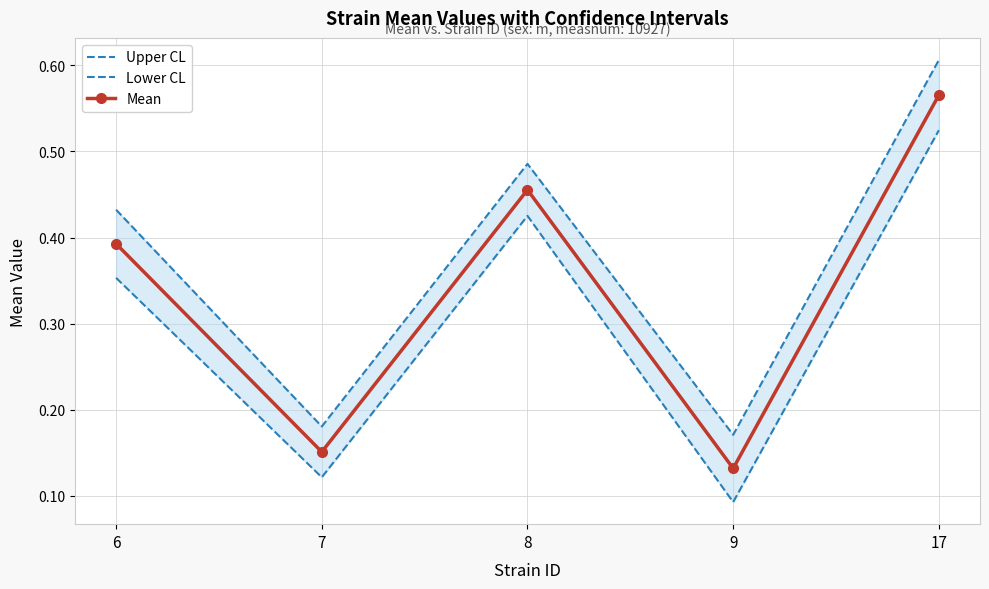

What is the lowest value of the Lower CL series?

0.1